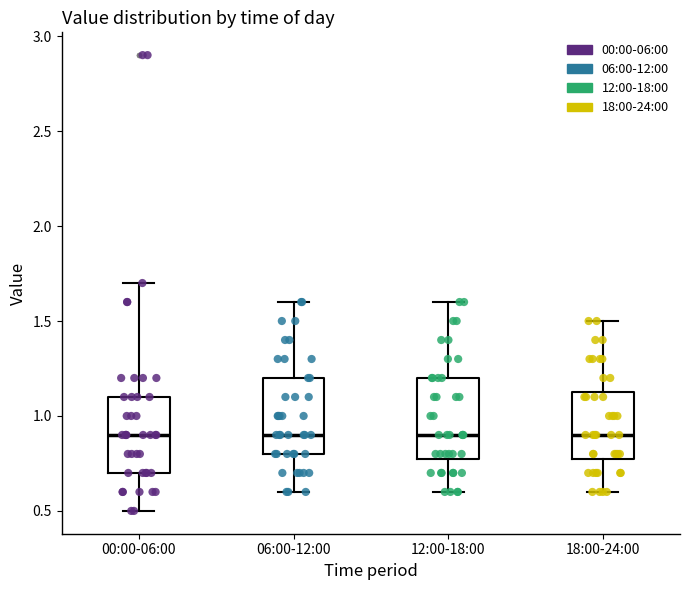

Where does the lower whisker of the box for 06:00-12:00 end on the y-axis? The values are not printed on the chart, so give them approximately, as read against the axis.

0.60